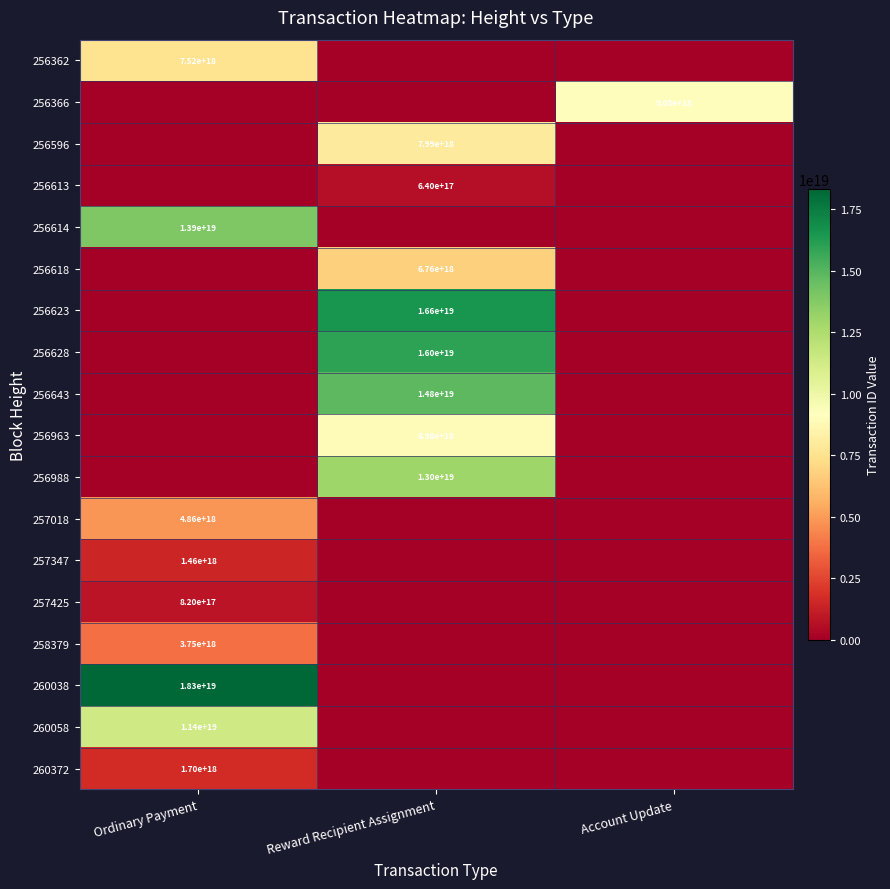

The value of 257347 at Ordinary Payment is 1460000000000000000. True or false?

True